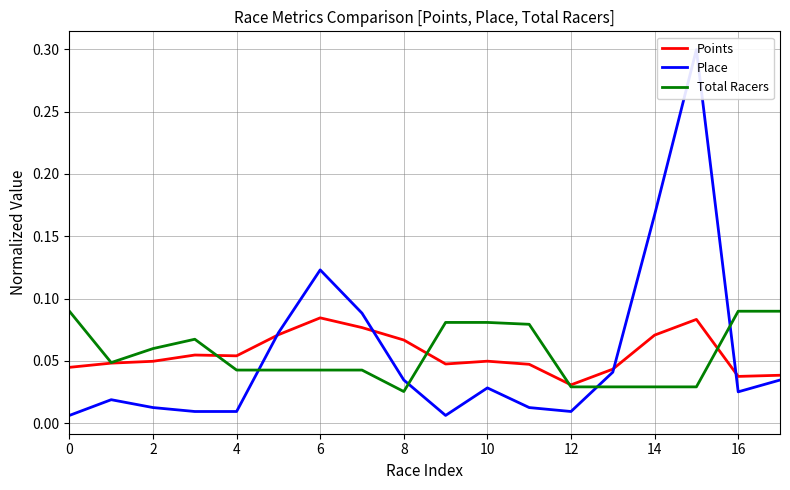

At which category is the sum across all series the highest?

15